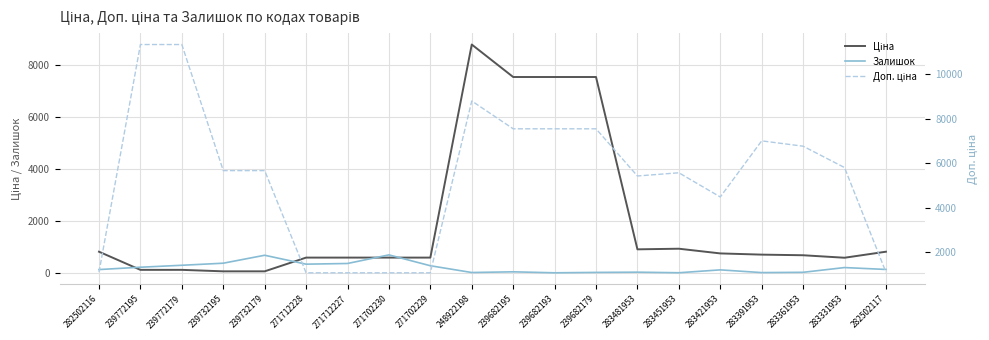

Where is the first local minimum for Залишок?

271712228